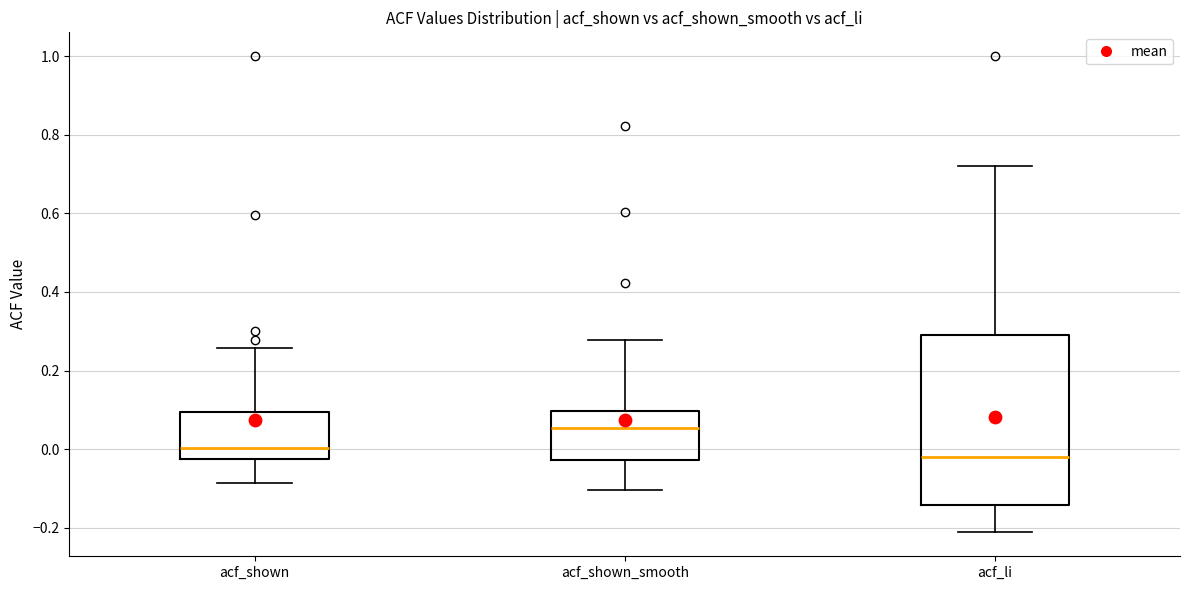

Reading left to right, transcribe this box plot: for each box, give where its median line is, the range the box spans, and where its two whiskers end, as read against the y-axis. The values are not printed on the chart, so give them approximately, as read against the axis.

acf_shown: median 0.00, box -0.02 to 0.10, whiskers -0.08 to 0.26
acf_shown_smooth: median 0.06, box -0.02 to 0.10, whiskers -0.10 to 0.28
acf_li: median -0.02, box -0.14 to 0.28, whiskers -0.22 to 0.72